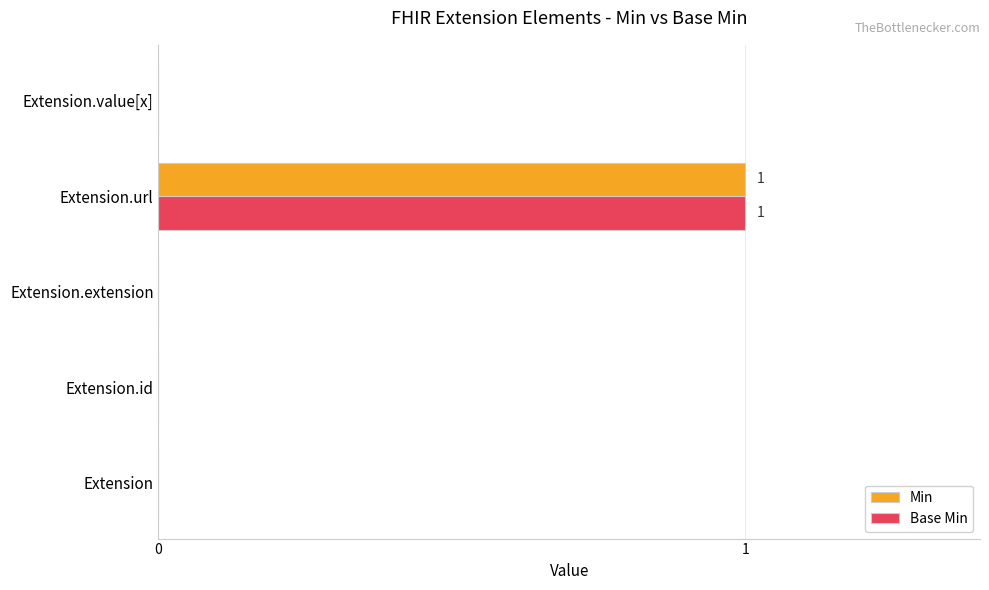

The value of Base Min at Extension.url is 1. True or false?

True